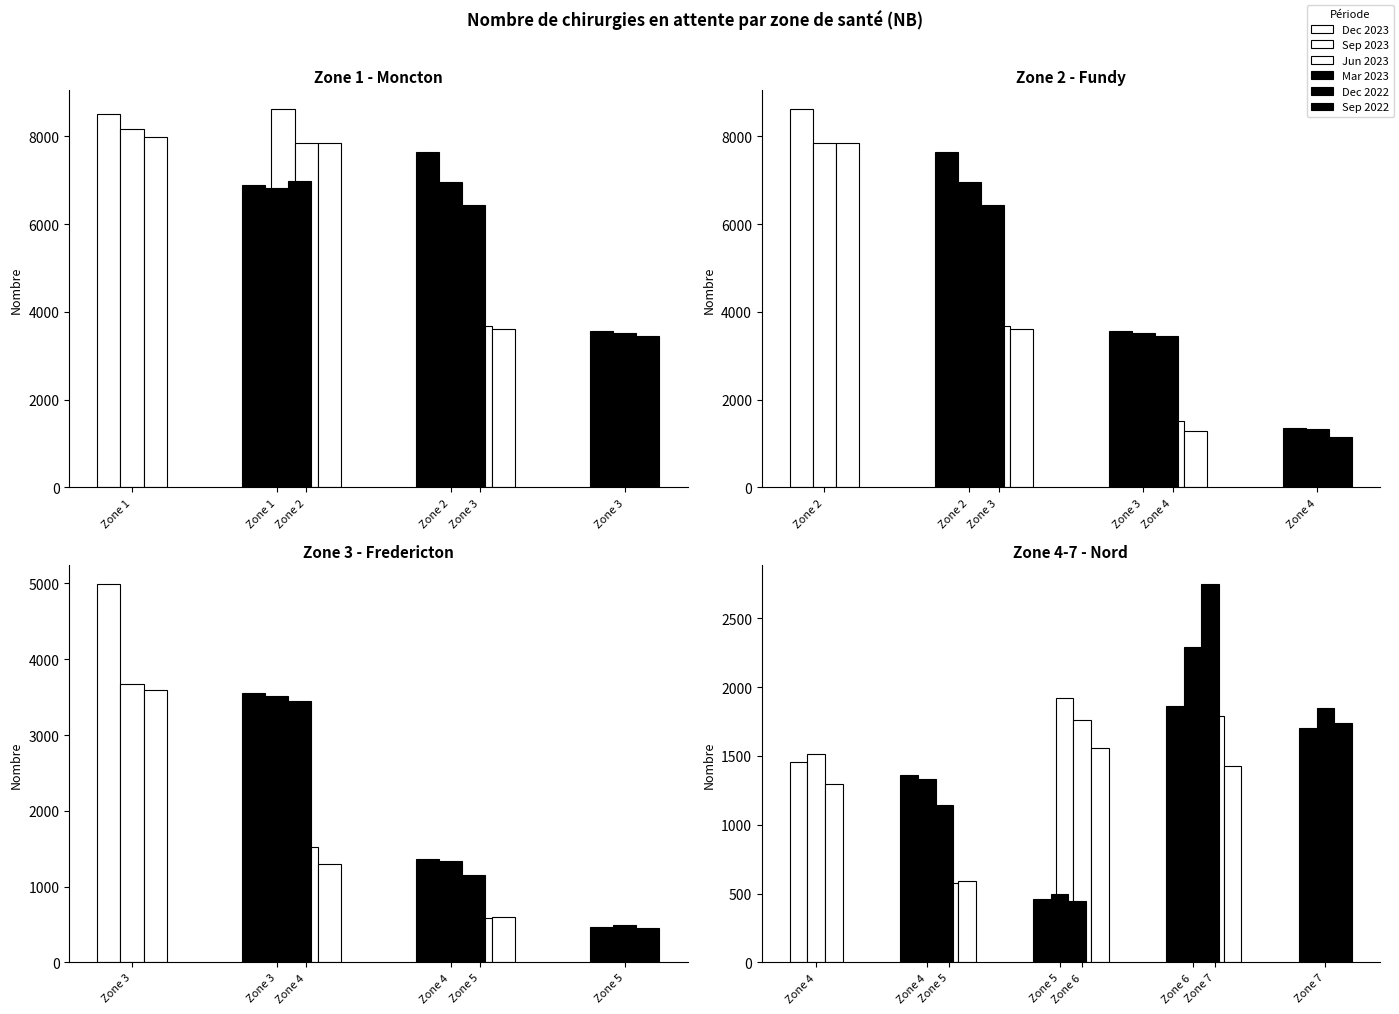

The Sep 2023 series shows 7848 at Zone 2. True or false?

True